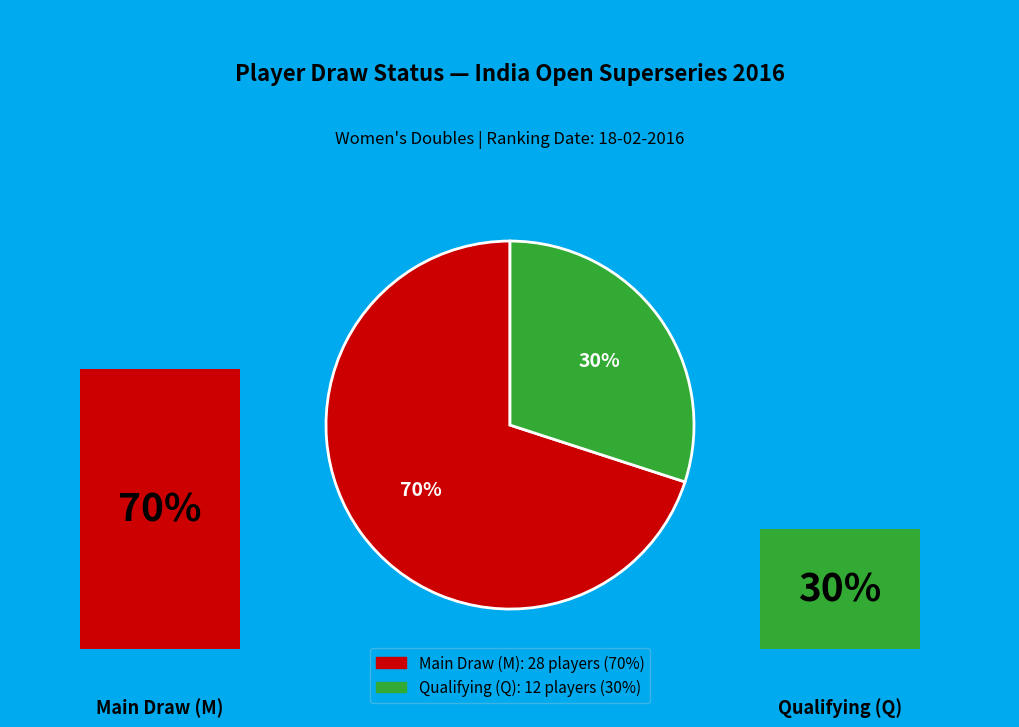

True or false: R accounts for 0% of the total.

True